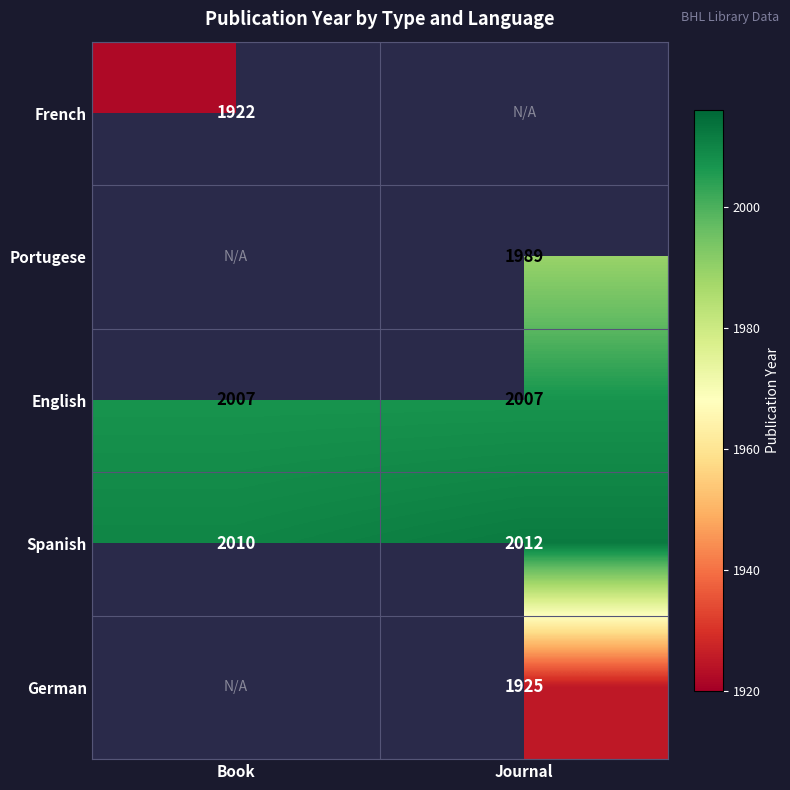

Is it true that Spanish equals 1344.2 at Book?

False